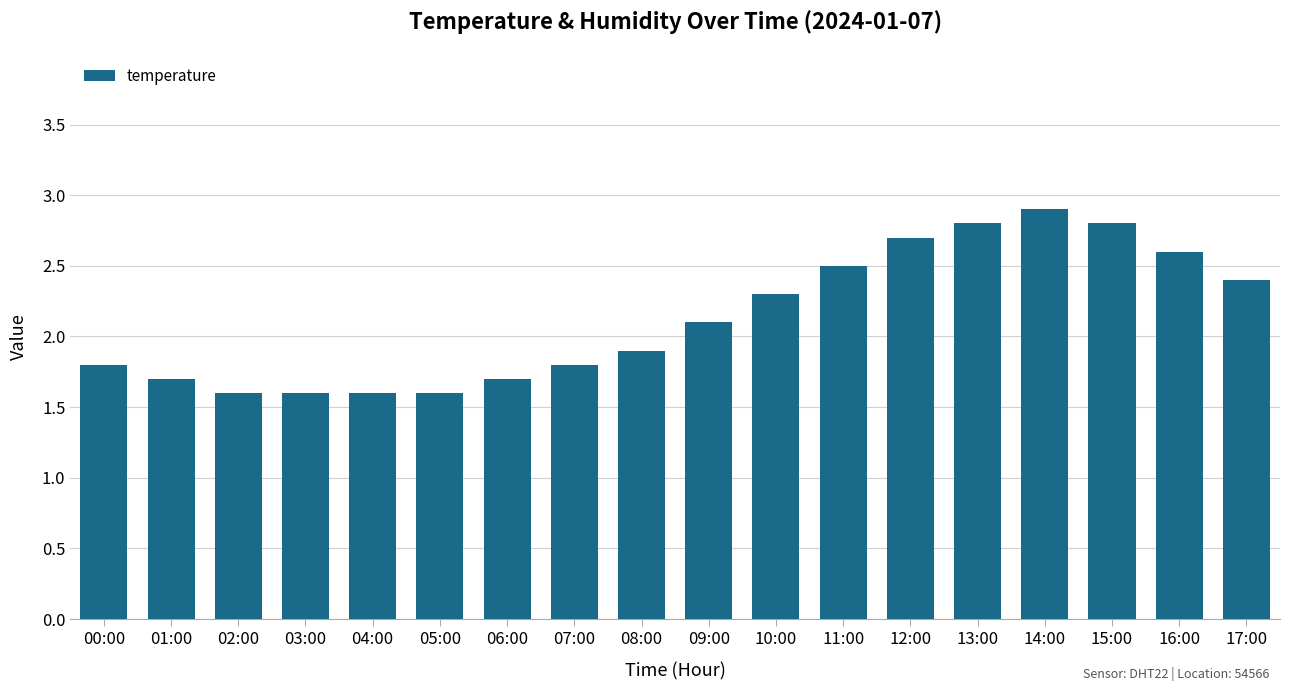

Reading right to left, what are all the values shown in this chart?

17:00=2.4	16:00=2.6	15:00=2.8	14:00=2.9	13:00=2.8	12:00=2.7	11:00=2.5	10:00=2.3	09:00=2.1	08:00=1.9	07:00=1.8	06:00=1.7	05:00=1.6	04:00=1.6	03:00=1.6	02:00=1.6	01:00=1.7	00:00=1.8